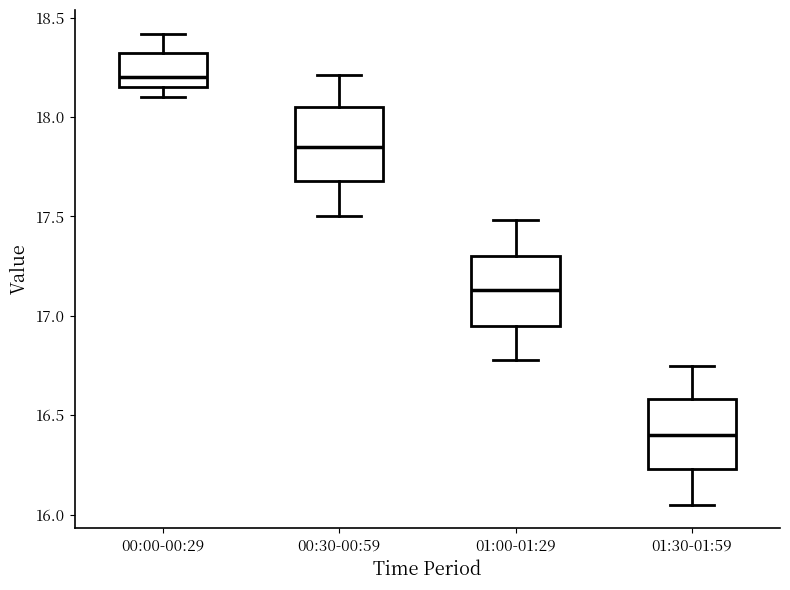

Reading left to right, read every box against the y-axis: the position of its median line, the range the box covers, and the ends of its whiskers. The values are not printed on the chart, so give them approximately, as read against the axis.

00:00-00:29: median 18.20, box 18.15 to 18.30, whiskers 18.10 to 18.40
00:30-00:59: median 17.85, box 17.70 to 18.05, whiskers 17.50 to 18.20
01:00-01:29: median 17.15, box 16.95 to 17.30, whiskers 16.80 to 17.50
01:30-01:59: median 16.40, box 16.25 to 16.60, whiskers 16.05 to 16.75